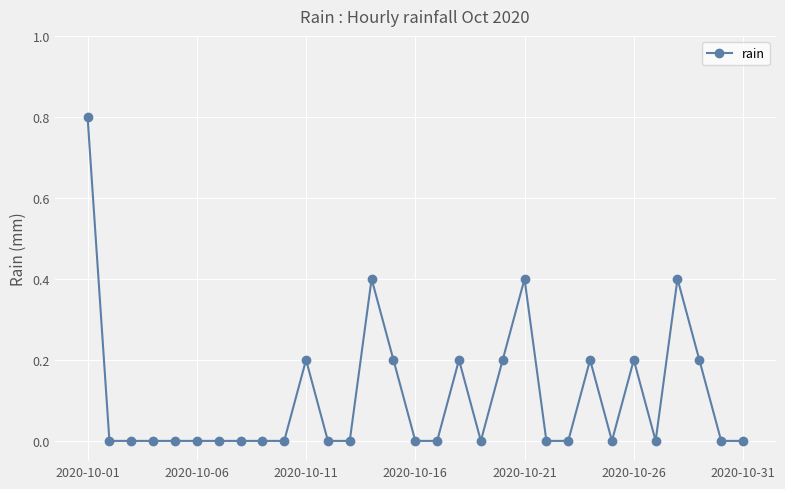

What is the sum of all values?

3.4